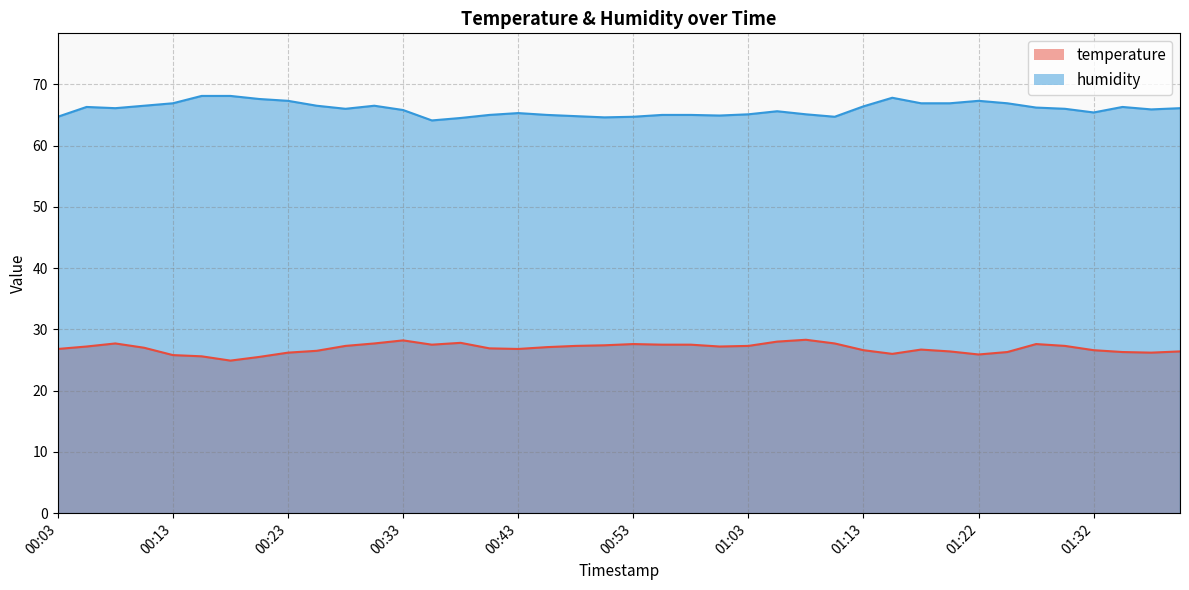

True or false: temperature and humidity cross at least once.

False